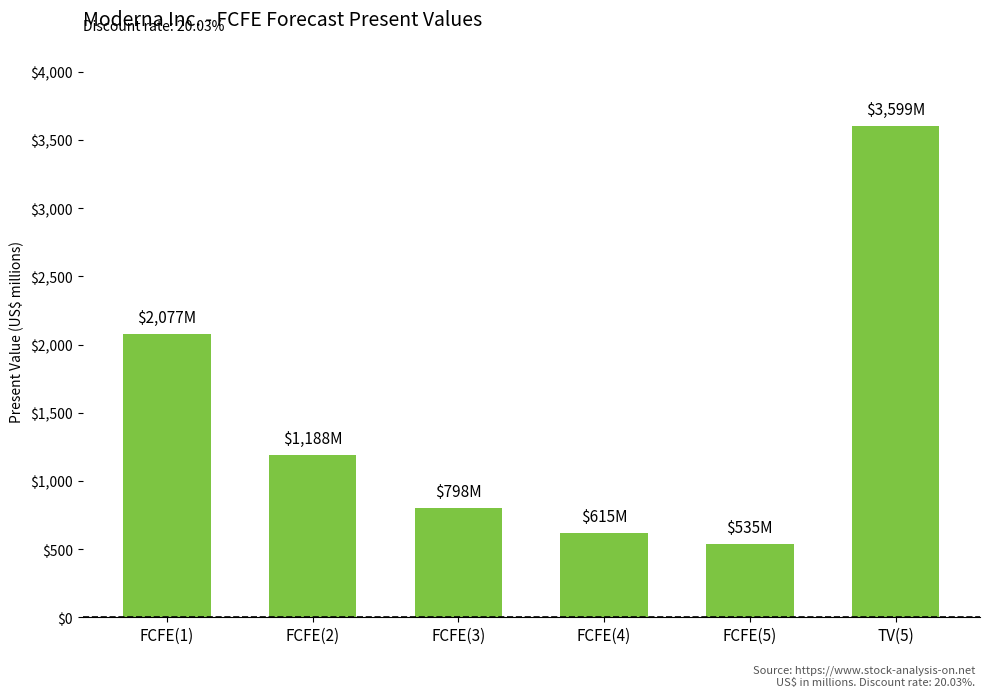

Reading left to right, what are all the values shown in this chart?

FCFE(1)=2077	FCFE(2)=1188	FCFE(3)=798	FCFE(4)=615	FCFE(5)=535	TV(5)=3599